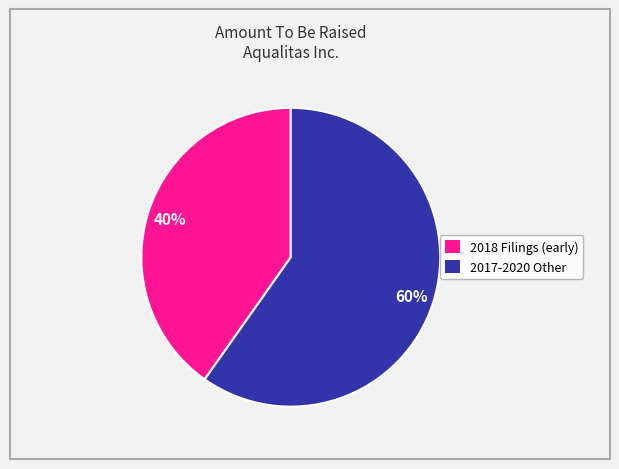

To the nearest percent, what is the average slice percentage?

50%